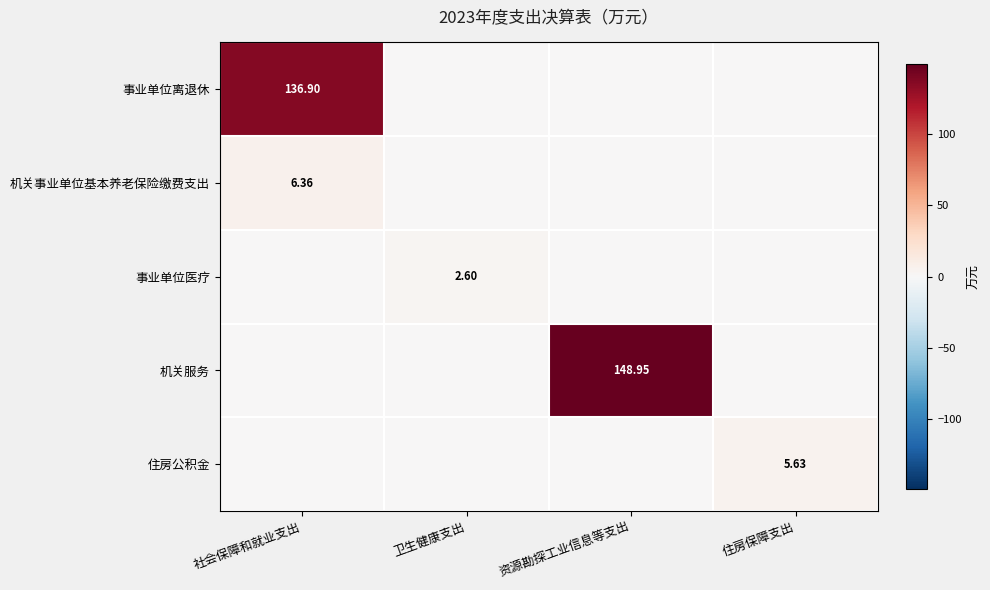

What is the highest value of the 事业单位医疗 series?

2.6